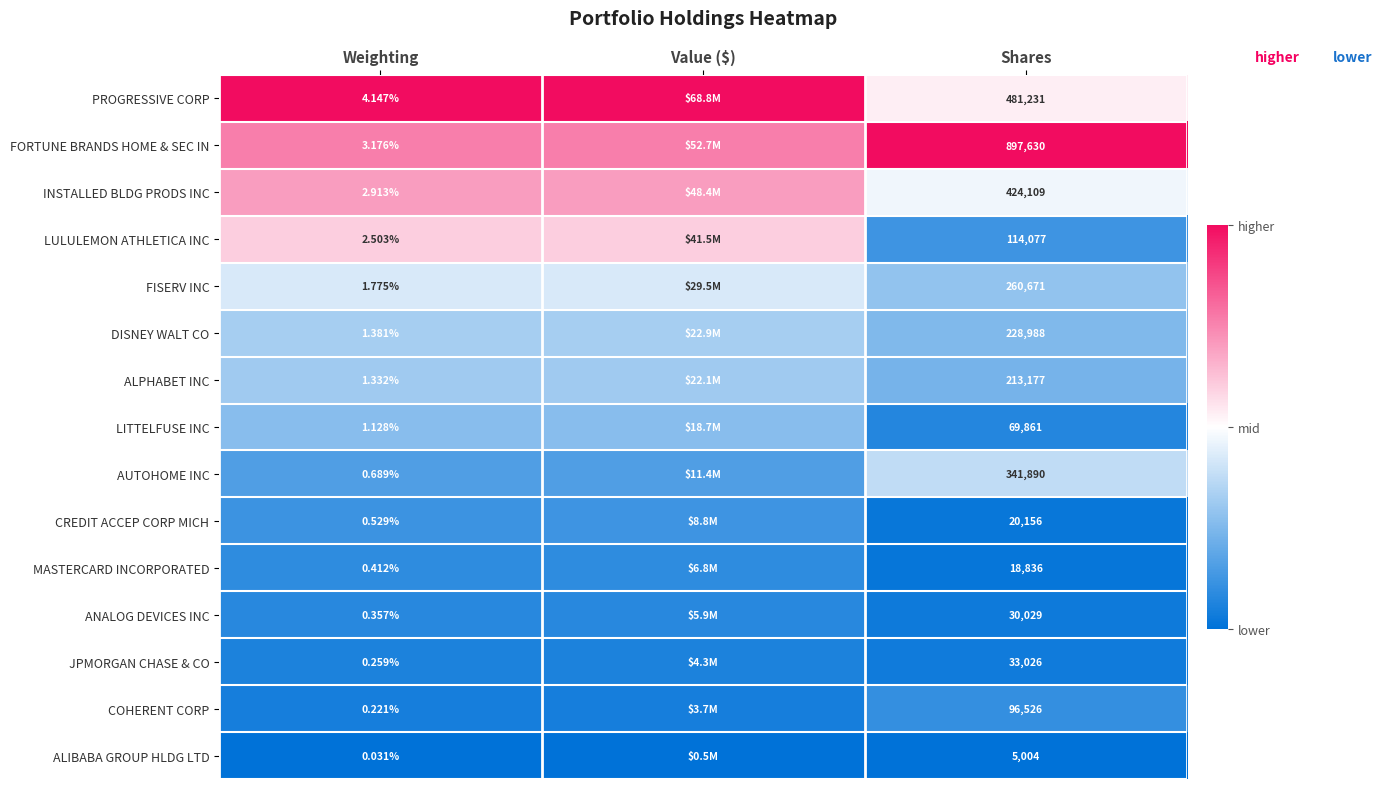

Between Value ($) and Weighting, which is larger?

Value ($)